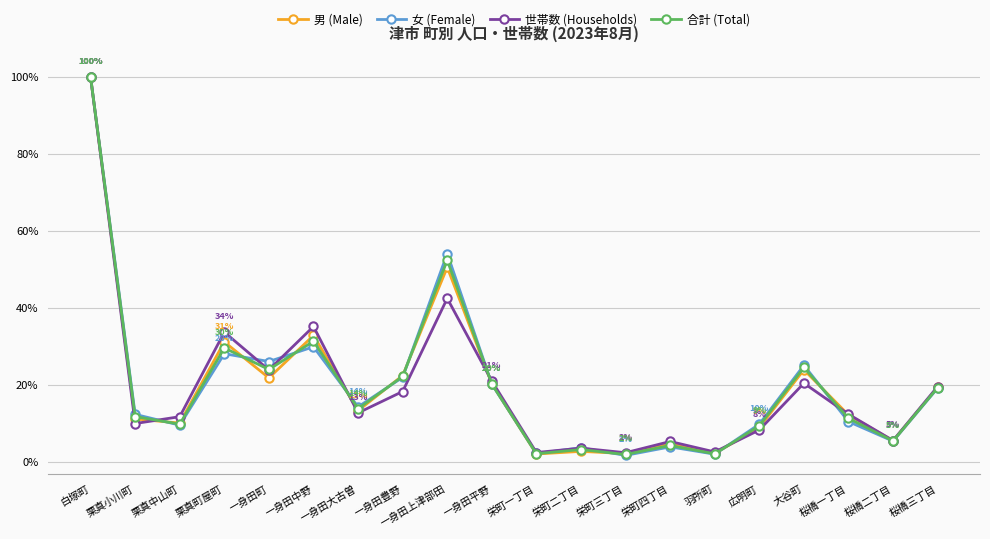

The 男 (Male) series shows 20.2 at 一身田平野. True or false?

True